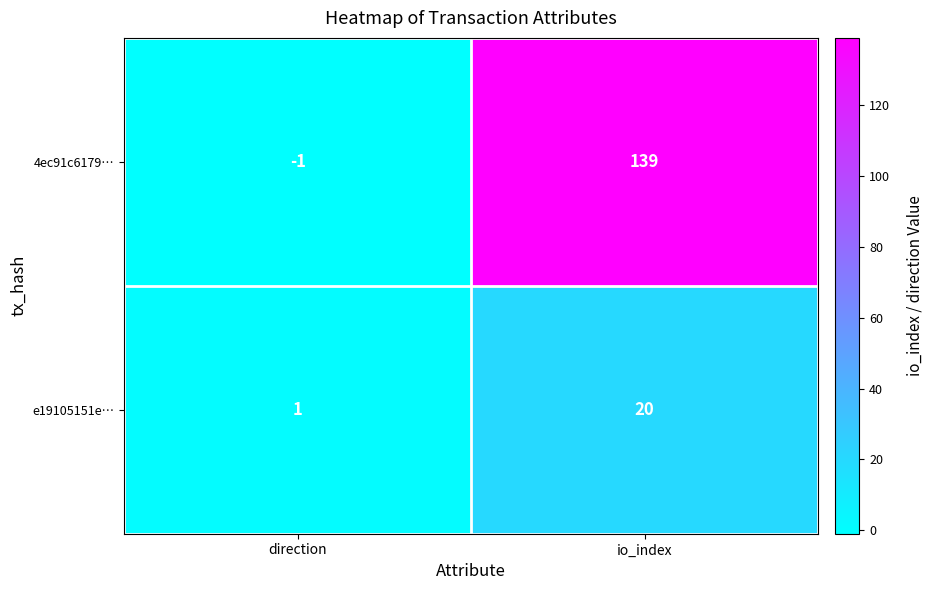

What is the spread (max minus min) of values at io_index?

119